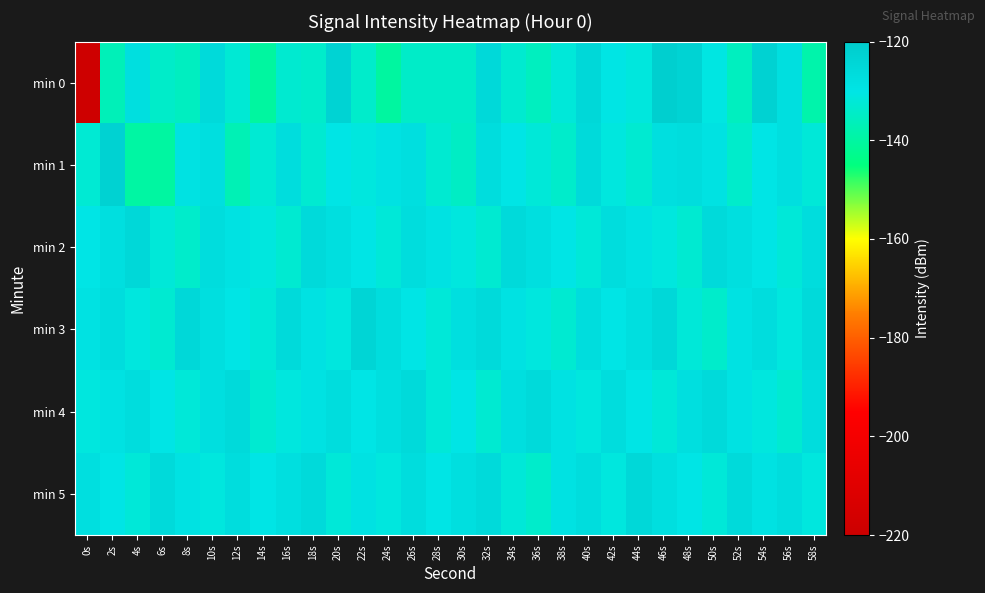

Reading left to right, extract all data points from this chart.

min 0: 0s=-218.7	2s=-136.6	4s=-127.7	6s=-134.1	8s=-135.6	10s=-125.9	12s=-132.7	14s=-140.2	16s=-133.1	18s=-134.0	20s=-123.0	22s=-133.9	24s=-140.3	26s=-134.4	28s=-134.3	30s=-134.4	32s=-125.6	34s=-133.2	36s=-135.7	38s=-131.7	40s=-125.0	42s=-130.2	44s=-131.2	46s=-121.5	48s=-123.0	50s=-130.5	52s=-135.7	54s=-122.9	56s=-127.9	58s=-138.6
min 1: 0s=-132.8	2s=-122.9	4s=-139.8	6s=-140.1	8s=-128.8	10s=-128.0	12s=-137.1	14s=-132.7	16s=-126.9	18s=-132.9	20s=-130.0	22s=-131.0	24s=-129.0	26s=-128.0	28s=-133.0	30s=-135.0	32s=-127.0	34s=-130.0	36s=-132.0	38s=-134.0	40s=-126.0	42s=-131.0	44s=-133.0	46s=-128.0	48s=-127.0	50s=-129.0	52s=-134.0	54s=-130.0	56s=-128.0	58s=-132.0
min 2: 0s=-130.0	2s=-128.0	4s=-125.0	6s=-132.0	8s=-134.0	10s=-127.0	12s=-129.0	14s=-131.0	16s=-133.0	18s=-126.0	20s=-128.0	22s=-130.0	24s=-132.0	26s=-127.0	28s=-129.0	30s=-131.0	32s=-133.0	34s=-126.0	36s=-128.0	38s=-130.0	40s=-132.0	42s=-127.0	44s=-129.0	46s=-131.0	48s=-133.0	50s=-126.0	52s=-128.0	54s=-130.0	56s=-132.0	58s=-127.0
min 3: 0s=-129.0	2s=-127.0	4s=-131.0	6s=-133.0	8s=-125.0	10s=-128.0	12s=-130.0	14s=-132.0	16s=-126.0	18s=-129.0	20s=-131.0	22s=-124.0	24s=-127.0	26s=-130.0	28s=-132.0	30s=-128.0	32s=-126.0	34s=-129.0	36s=-131.0	38s=-133.0	40s=-127.0	42s=-130.0	44s=-128.0	46s=-125.0	48s=-132.0	50s=-134.0	52s=-129.0	54s=-127.0	56s=-131.0	58s=-126.0
min 4: 0s=-131.0	2s=-129.0	4s=-127.0	6s=-130.0	8s=-132.0	10s=-128.0	12s=-126.0	14s=-133.0	16s=-131.0	18s=-129.0	20s=-127.0	22s=-130.0	24s=-128.0	26s=-126.0	28s=-132.0	30s=-130.0	32s=-133.0	34s=-128.0	36s=-126.0	38s=-129.0	40s=-131.0	42s=-127.0	44s=-130.0	46s=-132.0	48s=-128.0	50s=-126.0	52s=-129.0	54s=-131.0	56s=-133.0	58s=-127.0
min 5: 0s=-128.0	2s=-130.0	4s=-132.0	6s=-126.0	8s=-129.0	10s=-131.0	12s=-127.0	14s=-130.0	16s=-128.0	18s=-126.0	20s=-132.0	22s=-129.0	24s=-131.0	26s=-127.0	28s=-130.0	30s=-128.0	32s=-126.0	34s=-132.0	36s=-134.0	38s=-129.0	40s=-127.0	42s=-131.0	44s=-125.0	46s=-128.0	48s=-130.0	50s=-132.0	52s=-126.0	54s=-129.0	56s=-127.0	58s=-131.0